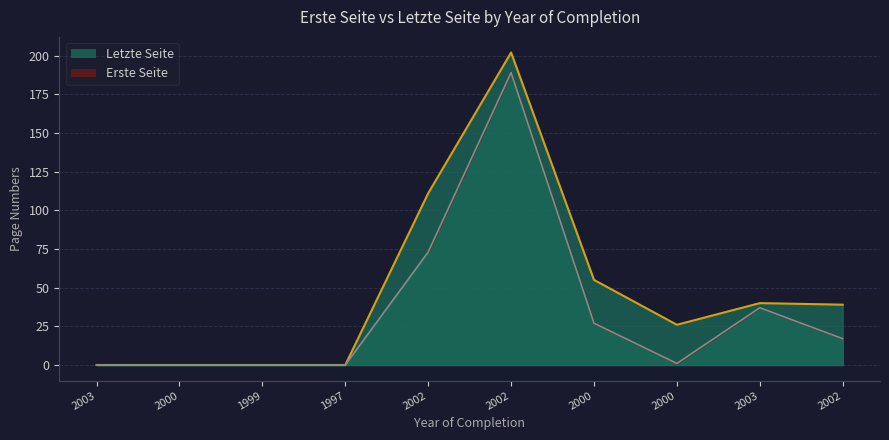

True or false: Erste Seite and Letzte Seite cross at least once.

False